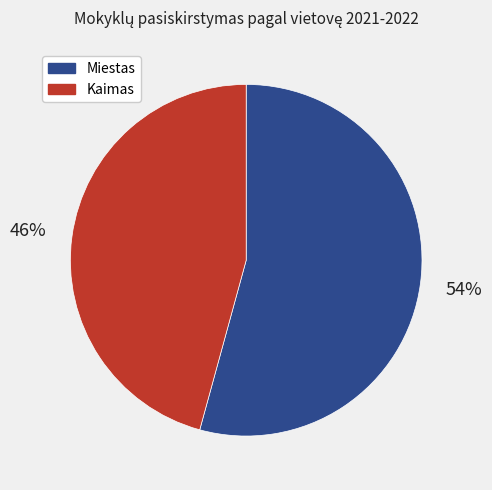

Which slice is the largest?

Miestas